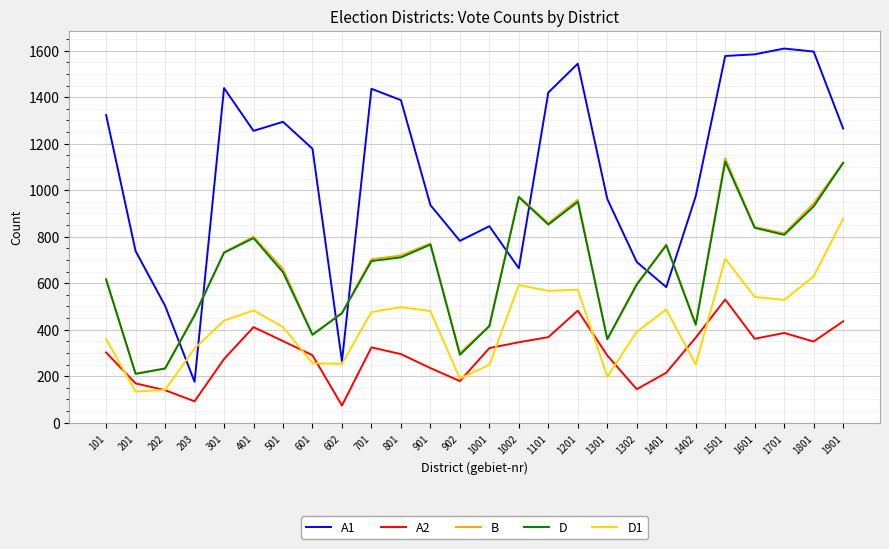

Count the number of data series in this chart.

5